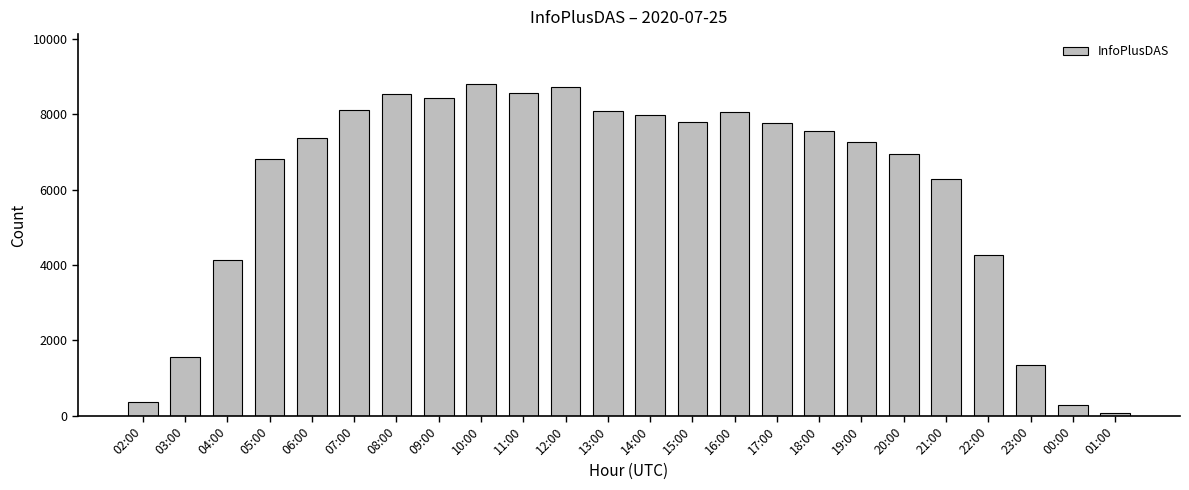

Between 11:00 and 06:00, which is larger?

11:00